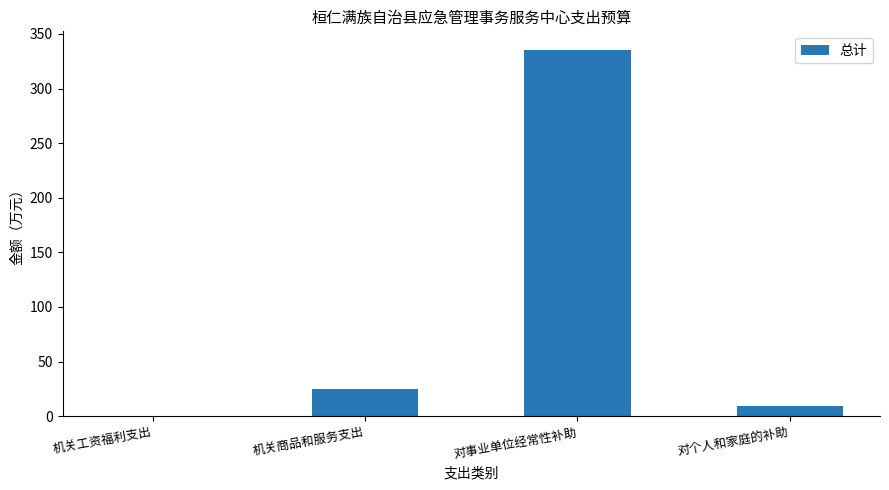

The value at 对事业单位经常性补助 is 207.4. True or false?

False